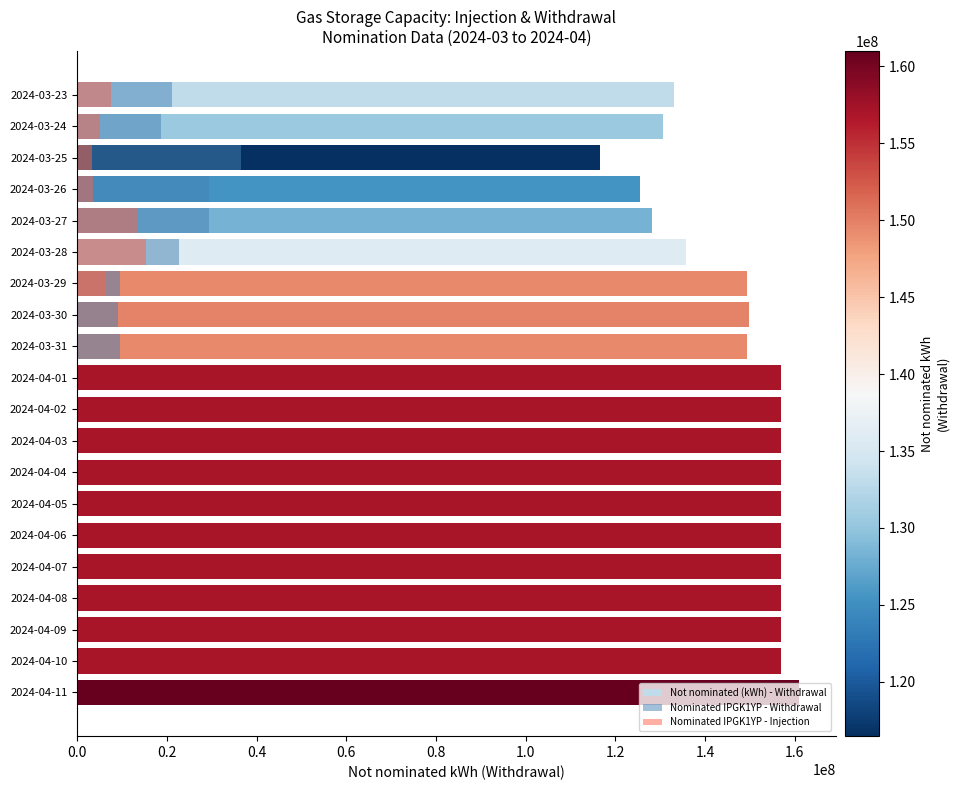

Which series changed the most between 2024-03-23 and 2024-04-09?

Not nominated (kWh) - Withdrawal